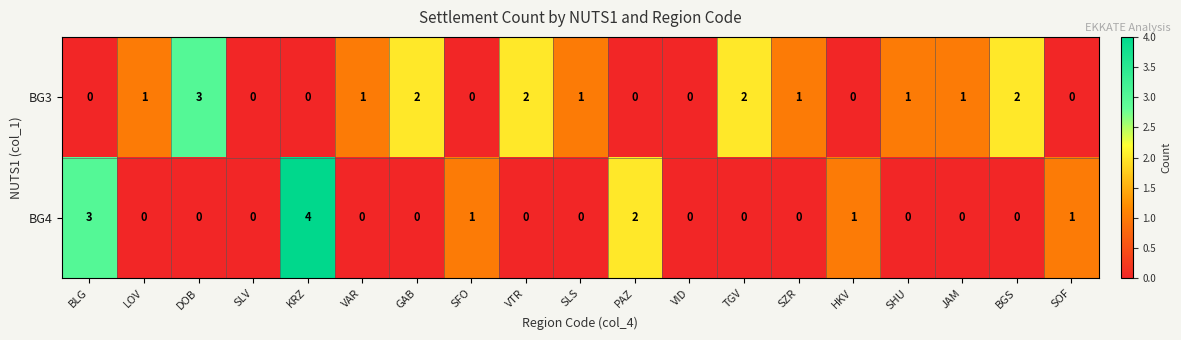

What is the difference between the maximum and minimum values in the BG3 series?

3